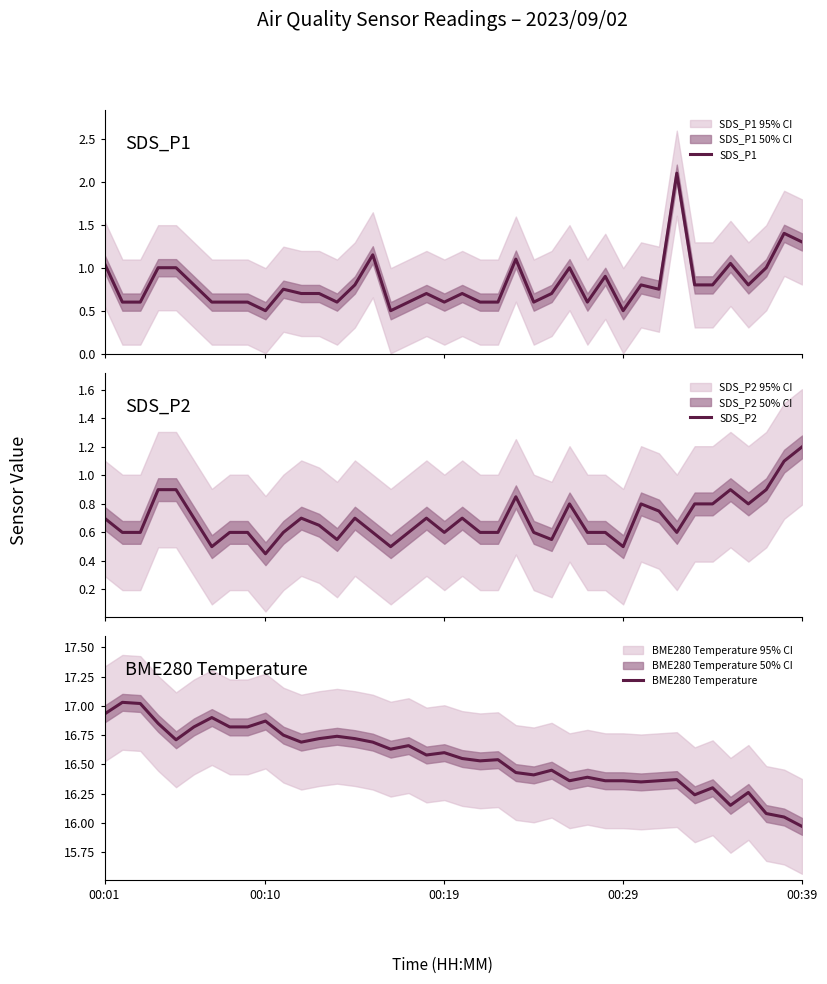

What is the maximum value for SDS_P1?

2.1